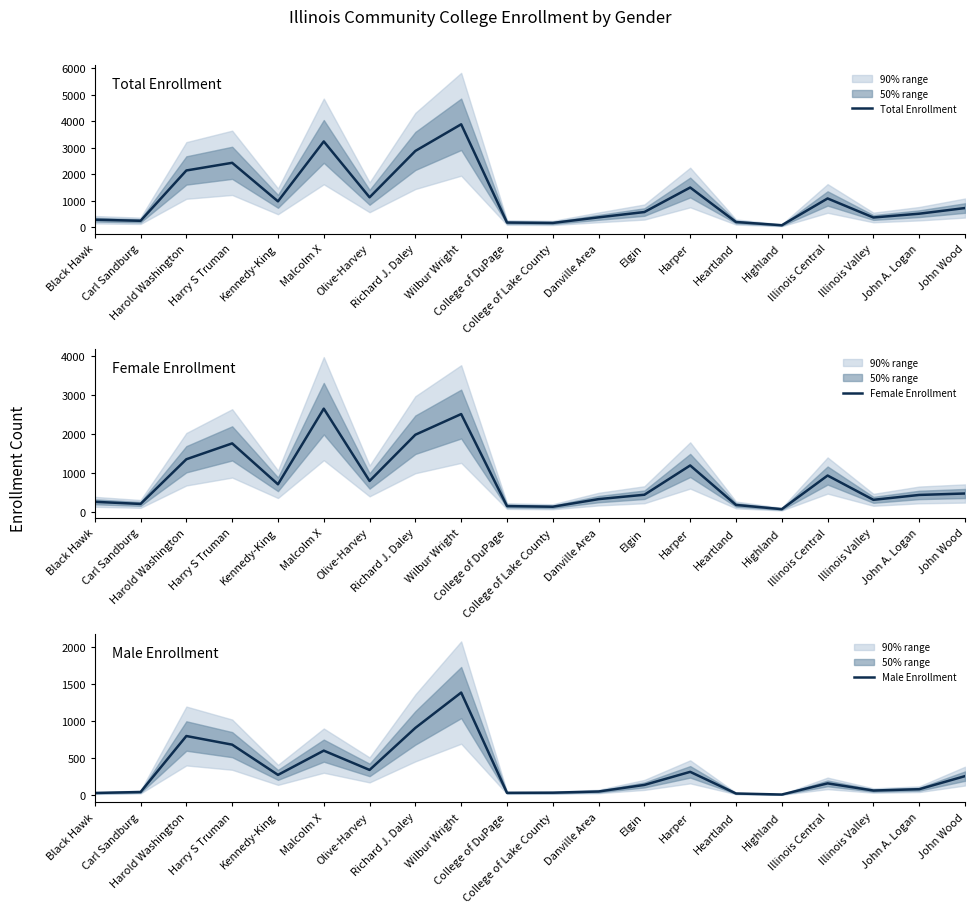

What is the value of the Female Enrollment point at the 6th from the left?

2639